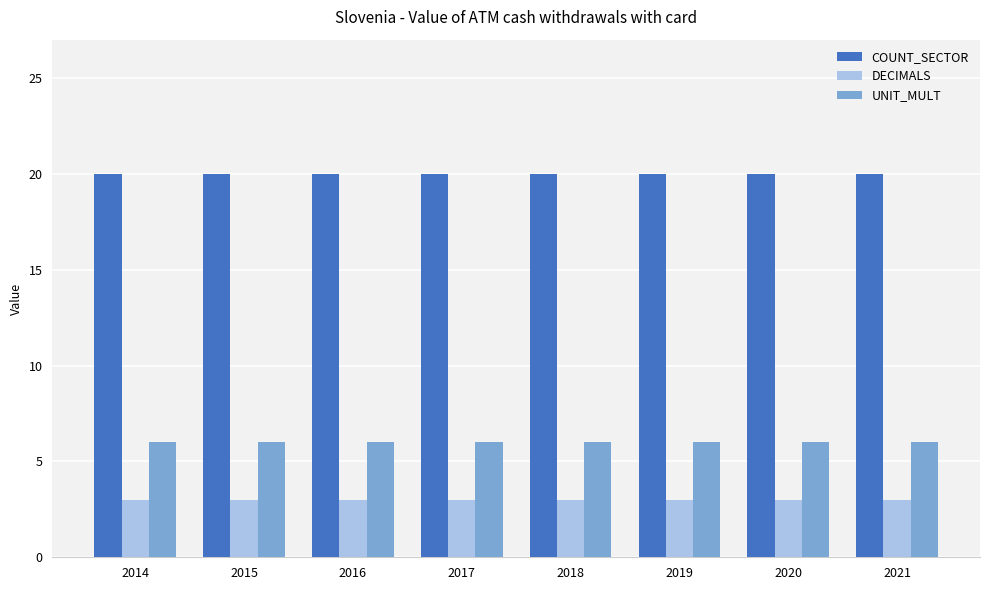

What is the maximum value shown in the chart?

20